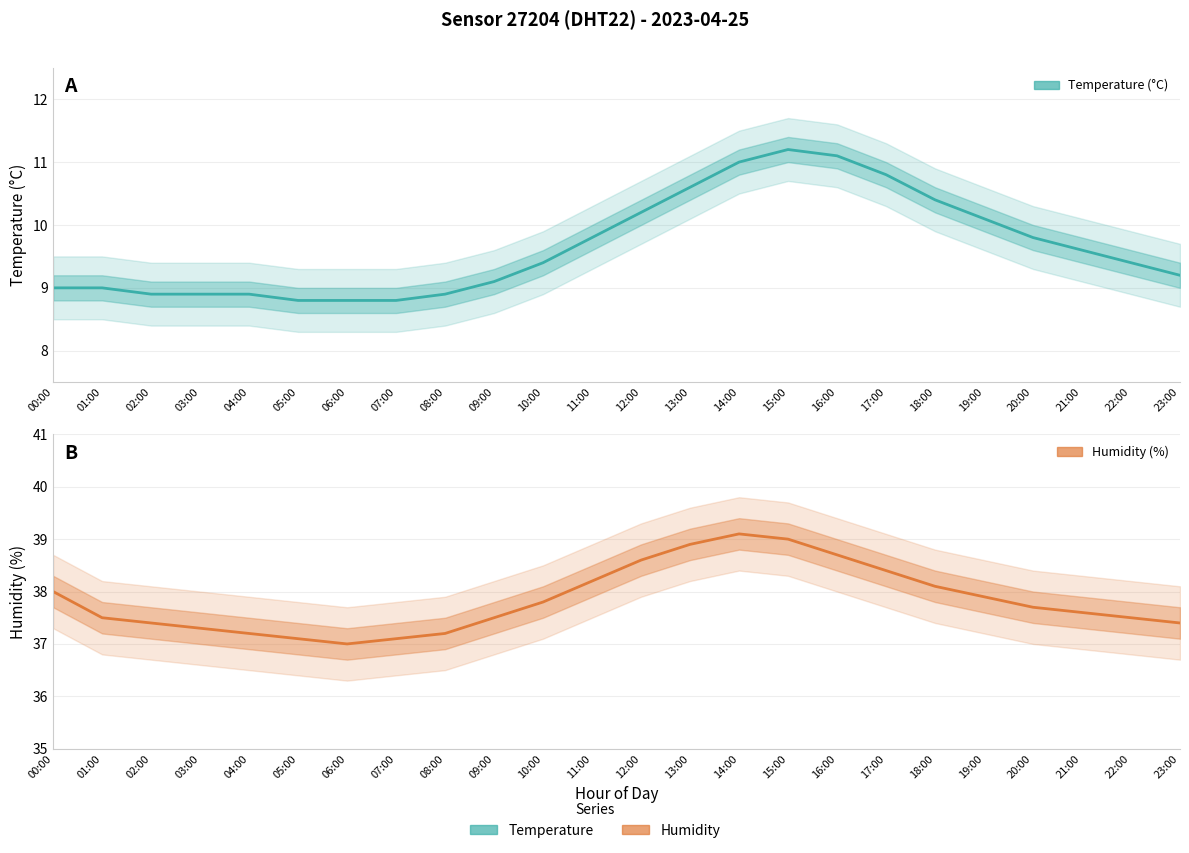

Reading left to right, list all the values displayed in this chart.

Temperature (°C): 9.0	9.0	8.9	8.9	8.9	8.8	8.8	8.8	8.9	9.1	9.4	9.8	10.2	10.6	11.0	11.2	11.1	10.8	10.4	10.1	9.8	9.6	9.4	9.2
Humidity (%): 38.0	37.5	37.4	37.3	37.2	37.1	37.0	37.1	37.2	37.5	37.8	38.2	38.6	38.9	39.1	39.0	38.7	38.4	38.1	37.9	37.7	37.6	37.5	37.4